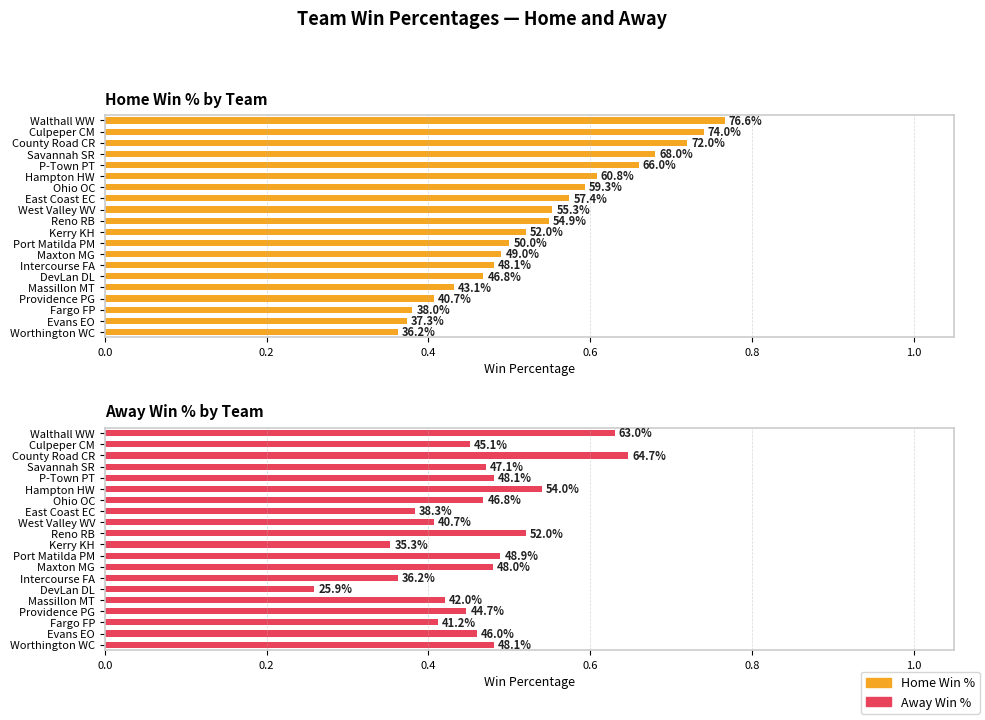

What is the average value of the Away Win % series?

0.5